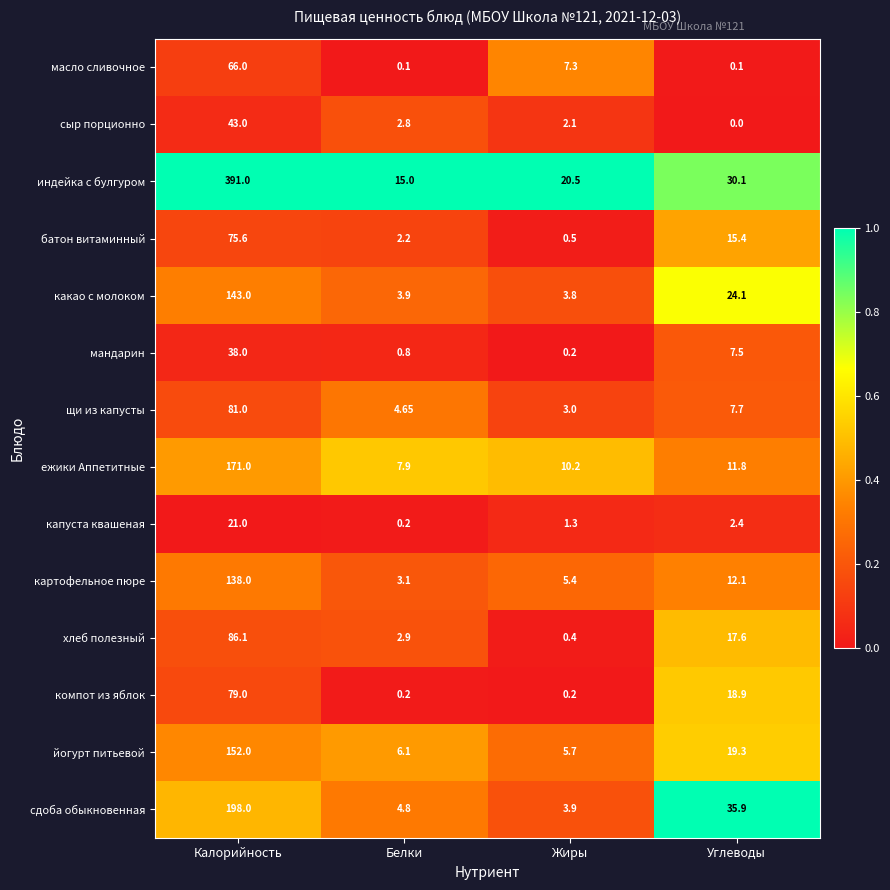

What is the difference between the highest and lowest values at Жиры?

20.3